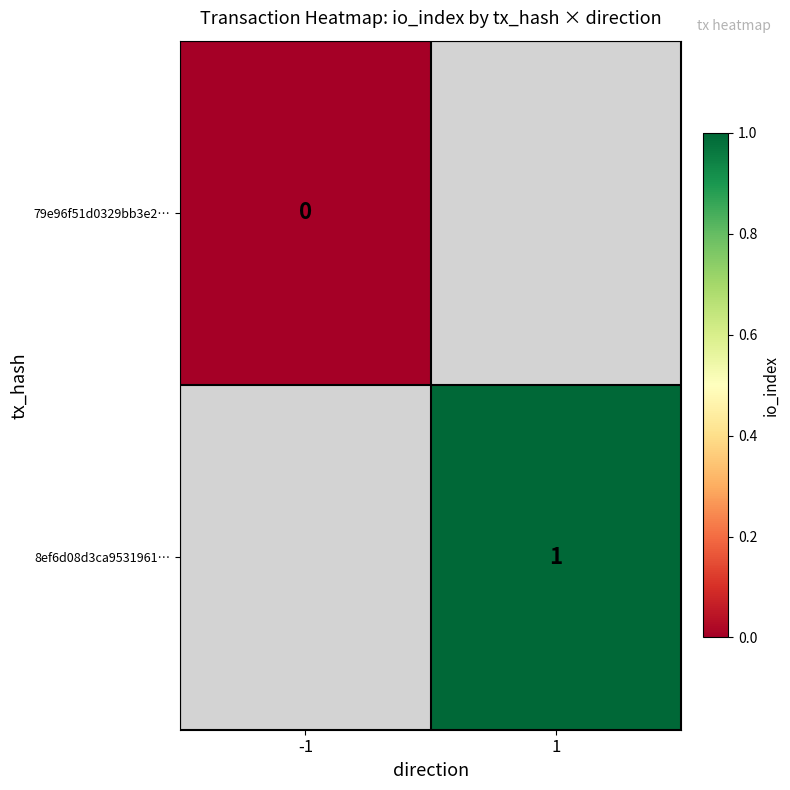

Count the number of categories in the chart.

2